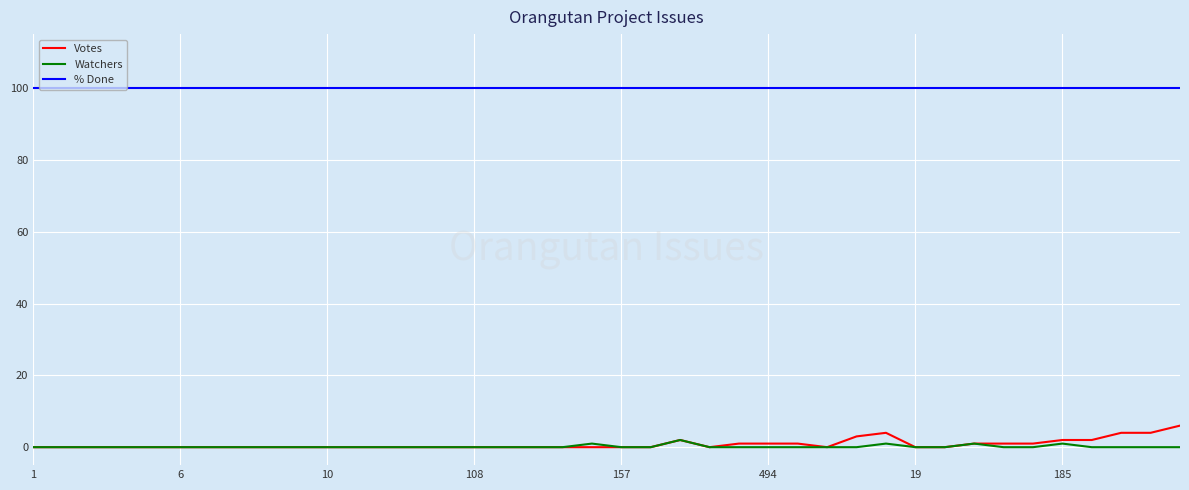

Rank the series by their maximum value, from lowest to highest.

Watchers, Votes, % Done